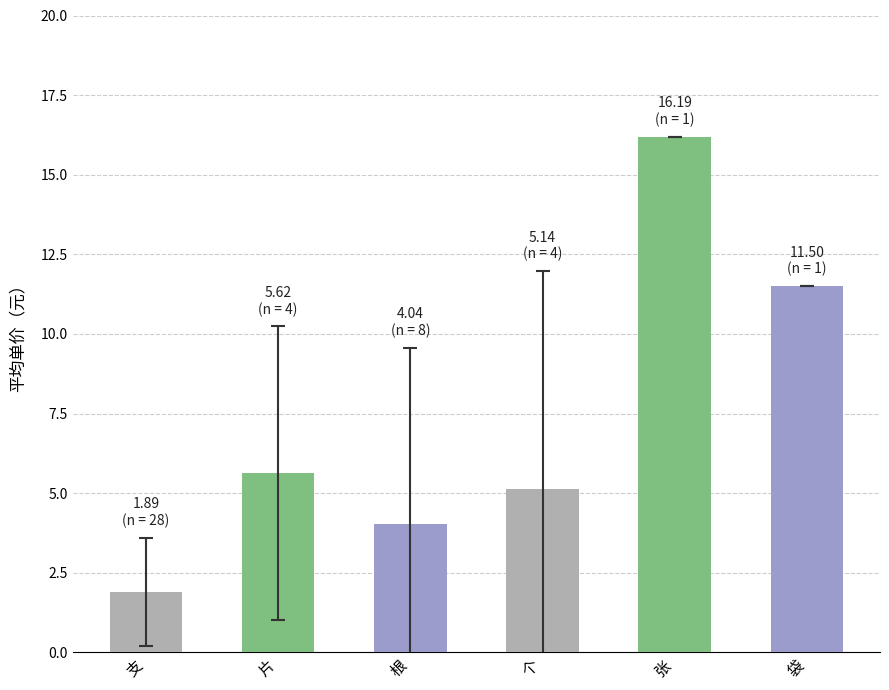

How many values exceed 5?

4